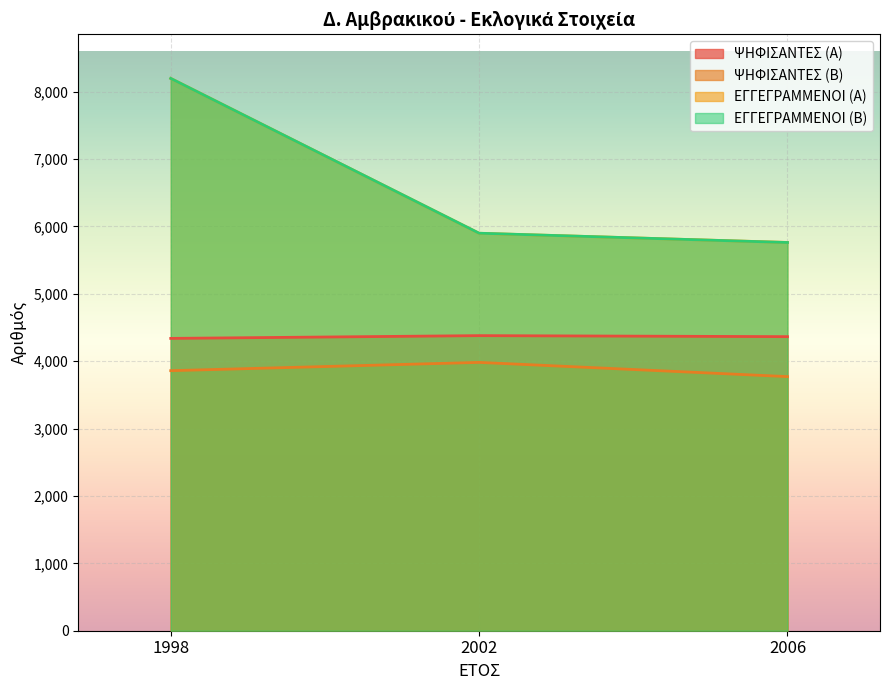

What is the value of the ΨΗΦΙΣΑΝΤΕΣ (Β) point at the 3rd from the left?

3771